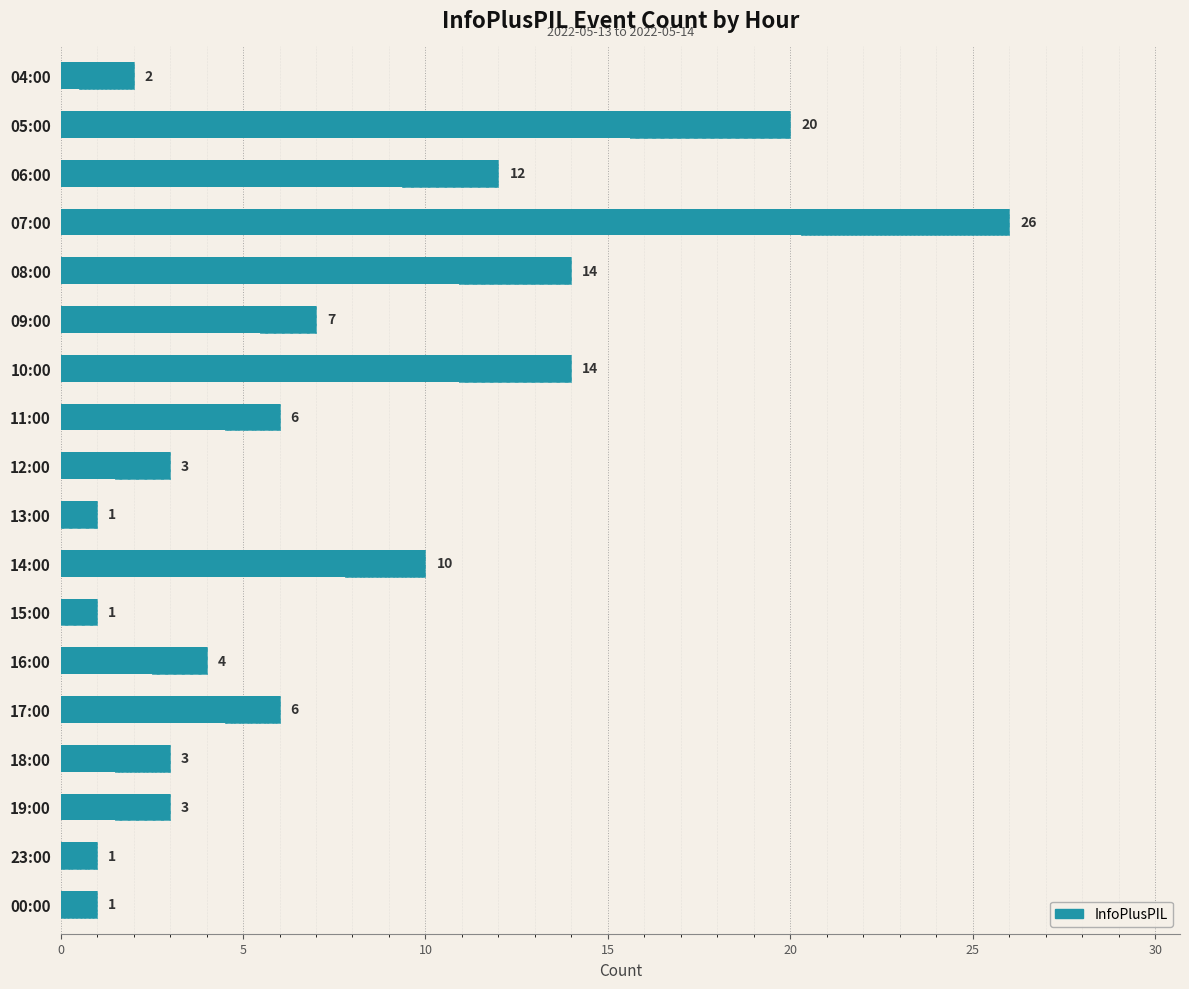

How many values are below 6?

9